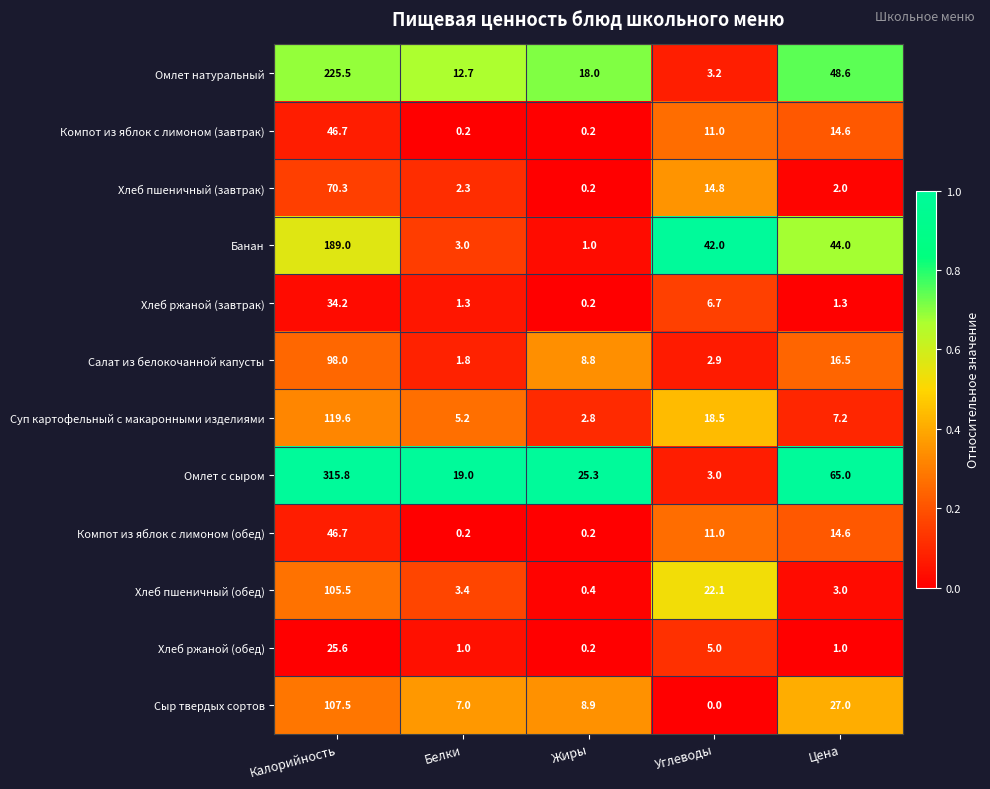

At how many categories does at least one series exceed 0?

5